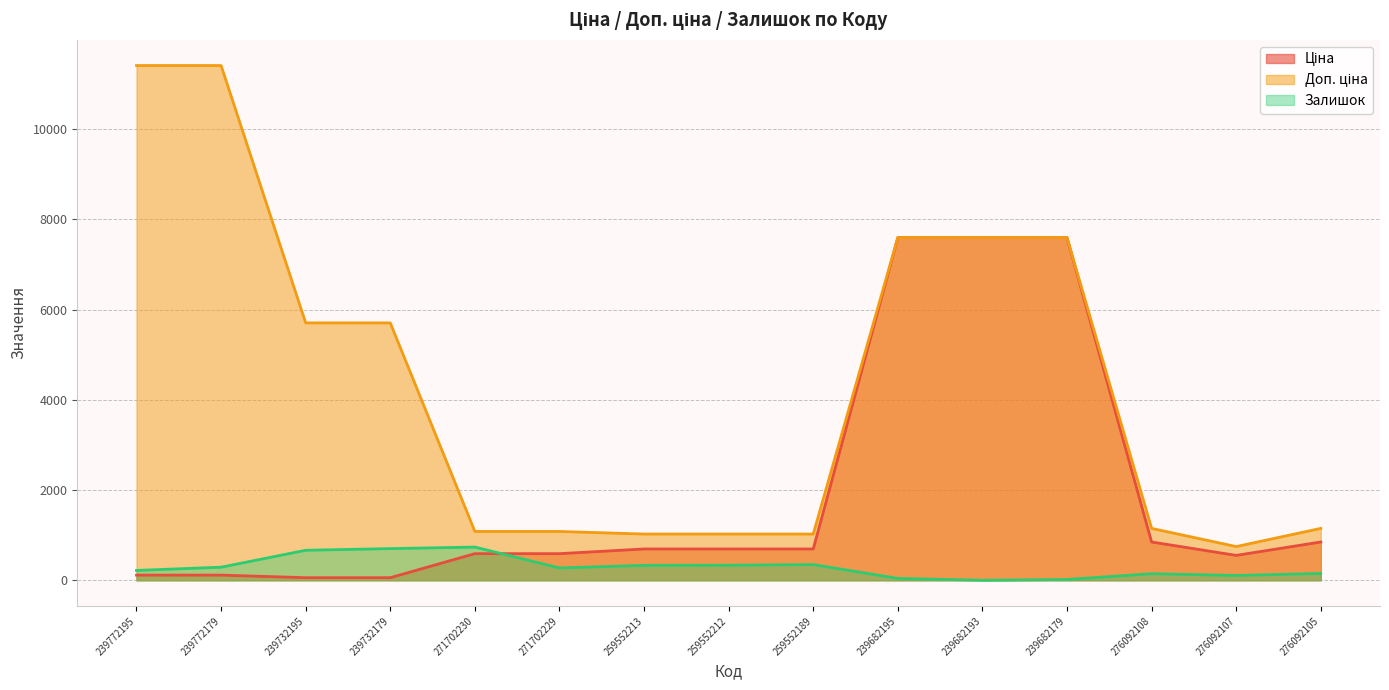

At which label does Ціна first exceed 693?

259552213